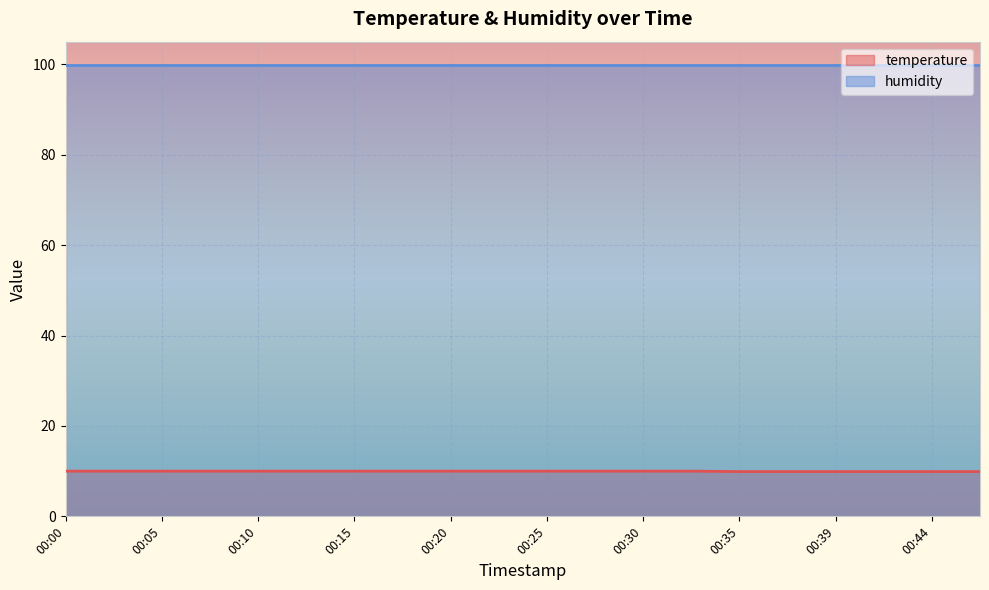

The value at 00:10 is 3.3. True or false?

False